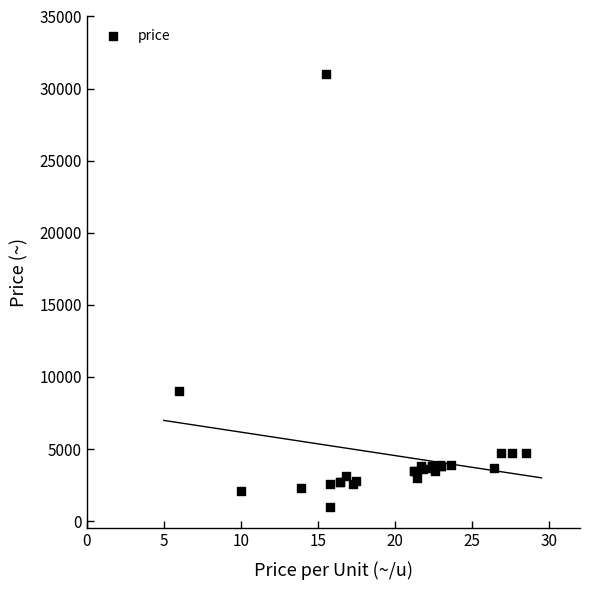

What Y value in the scatter plot is closest to 15975?

9000